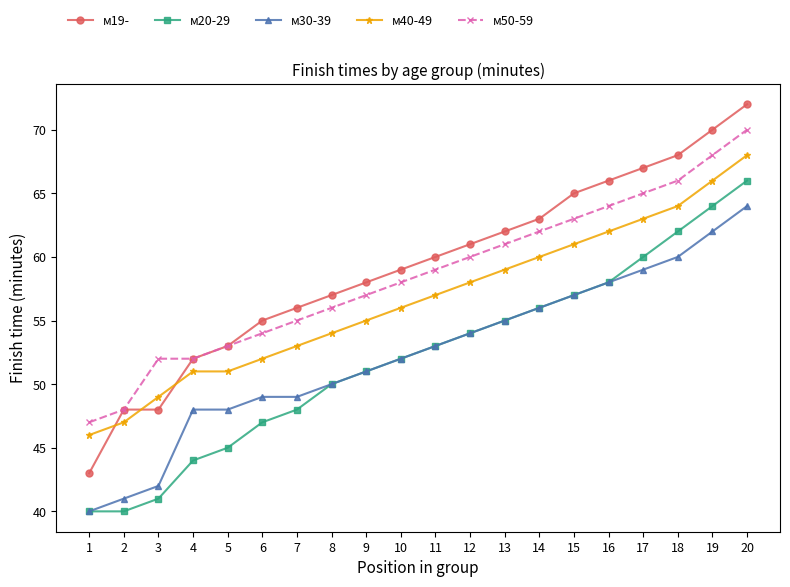

Reading right to left, what are all the values shown in this chart?

м19-: 72	70	68	67	66	65	63	62	61	60	59	58	57	56	55	53	52	48	48	43
м20-29: 66	64	62	60	58	57	56	55	54	53	52	51	50	48	47	45	44	41	40	40
м30-39: 64	62	60	59	58	57	56	55	54	53	52	51	50	49	49	48	48	42	41	40
м40-49: 68	66	64	63	62	61	60	59	58	57	56	55	54	53	52	51	51	49	47	46
м50-59: 70	68	66	65	64	63	62	61	60	59	58	57	56	55	54	53	52	52	48	47